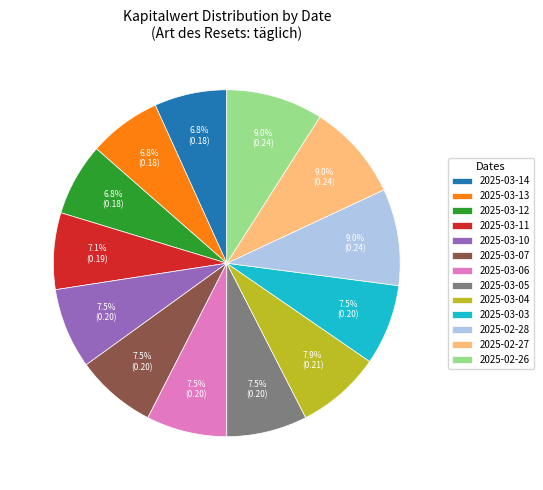

Between 2025-02-26 and 2025-03-14, which is larger?

2025-02-26